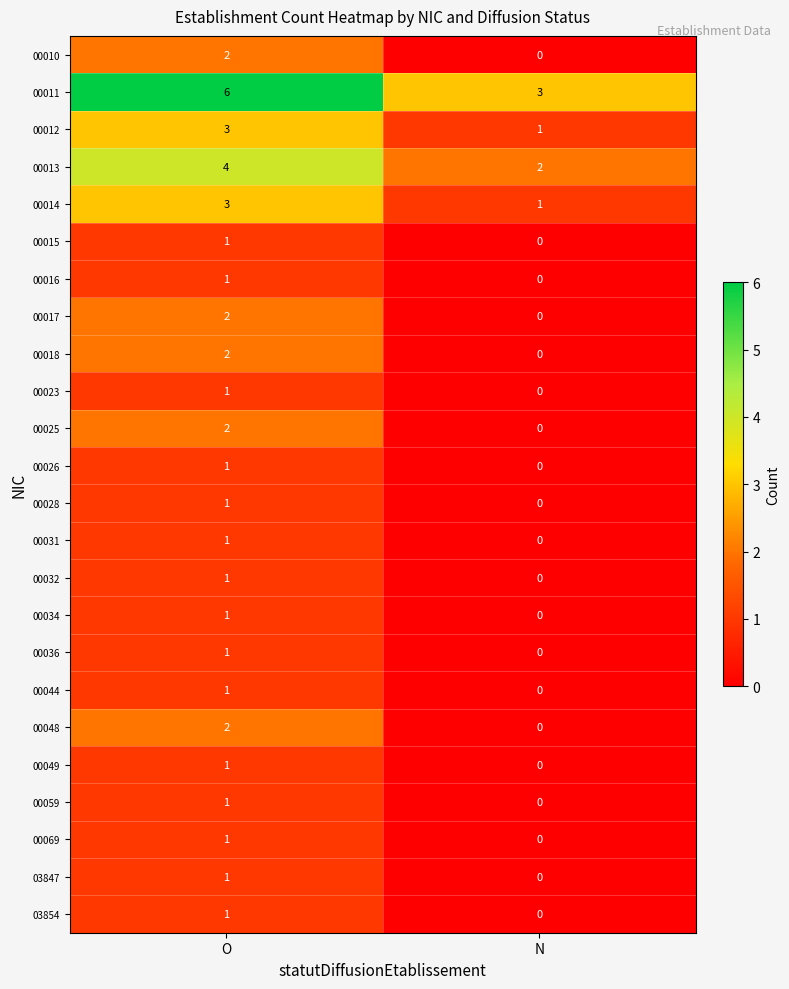

At which category is the sum across all series the highest?

O